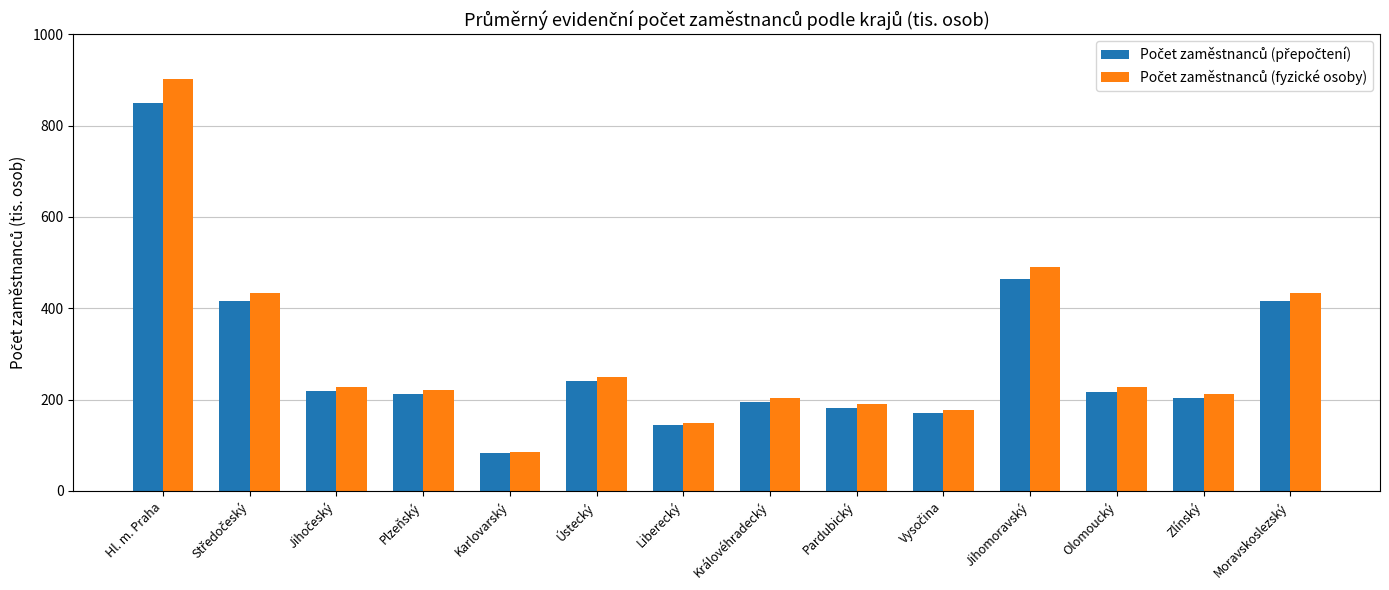

Which category has the lowest value across all series?

Karlovarský